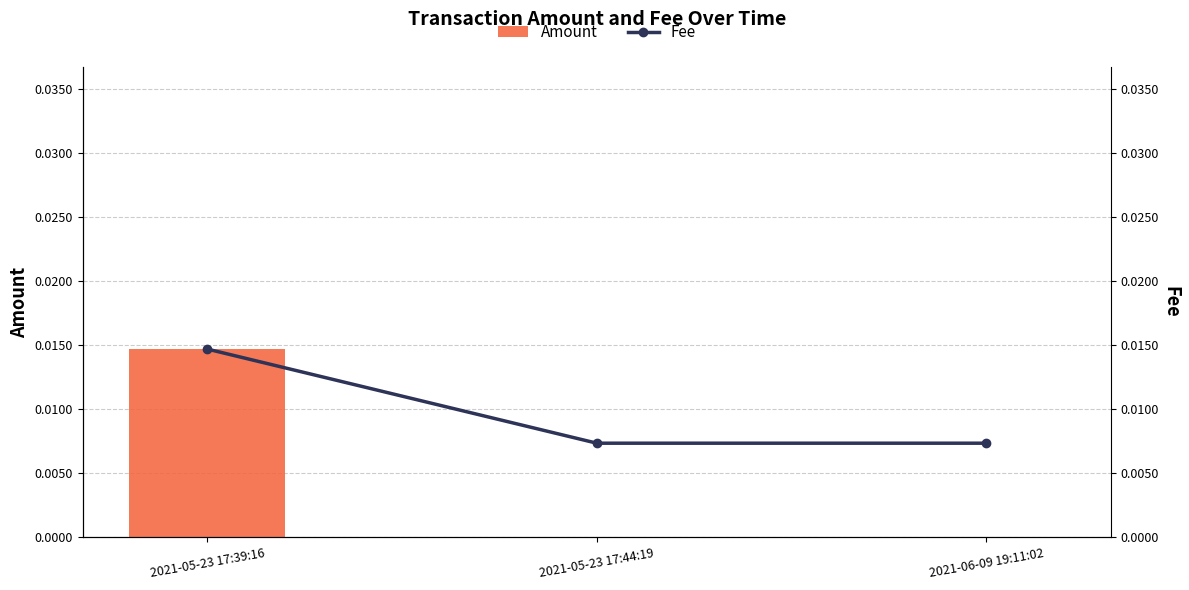

List the series in order of their peak value, highest first.

Amount, Fee